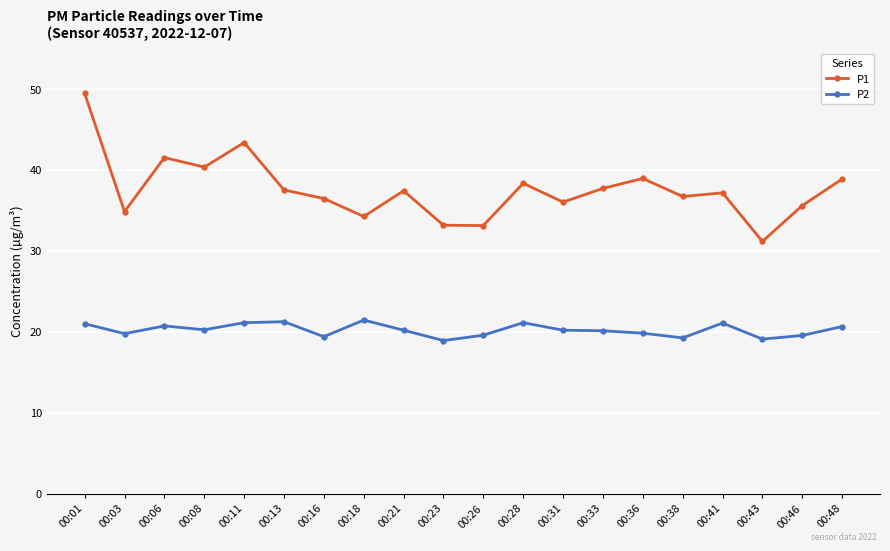

What is the difference between the maximum and minimum values in the P2 series?

2.5